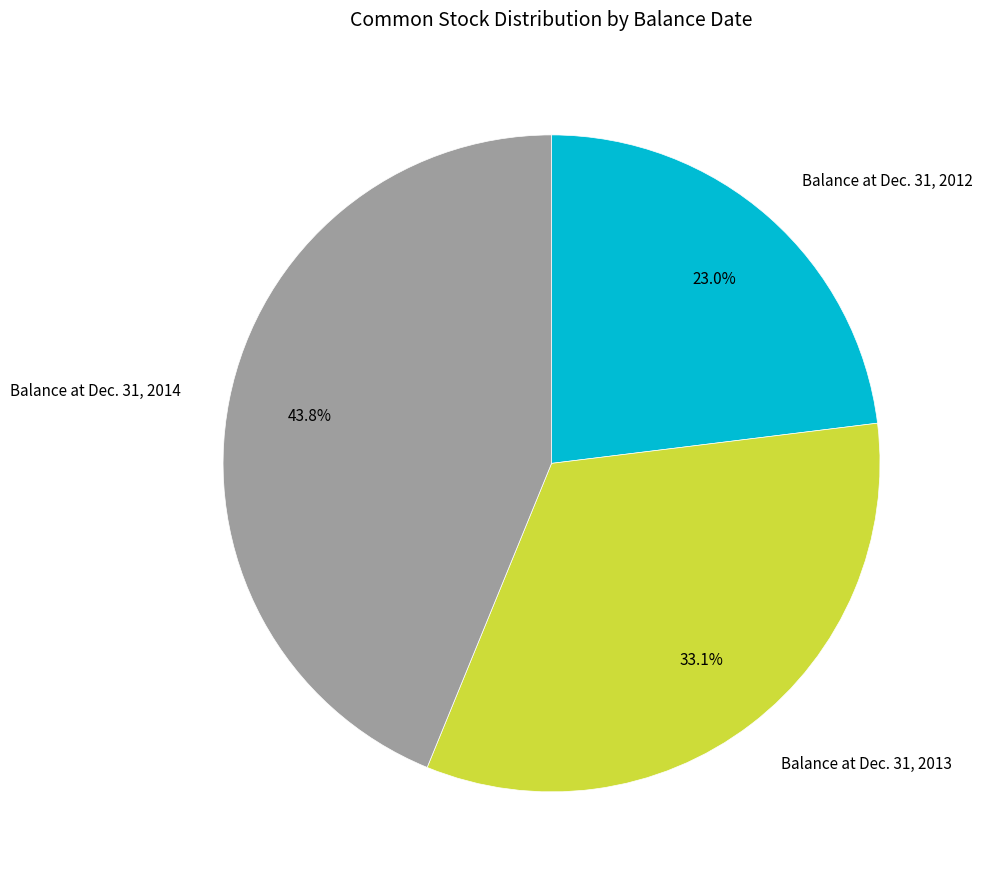

Combined, what portion of the pie is Balance at Dec. 31, 2013 and Balance at Dec. 31, 2014?

77.0%